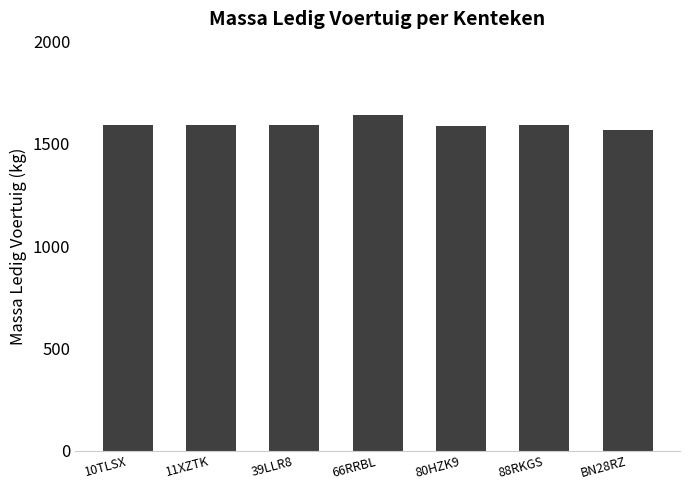

The chart shows a value of 1588 at 80HZK9. True or false?

True